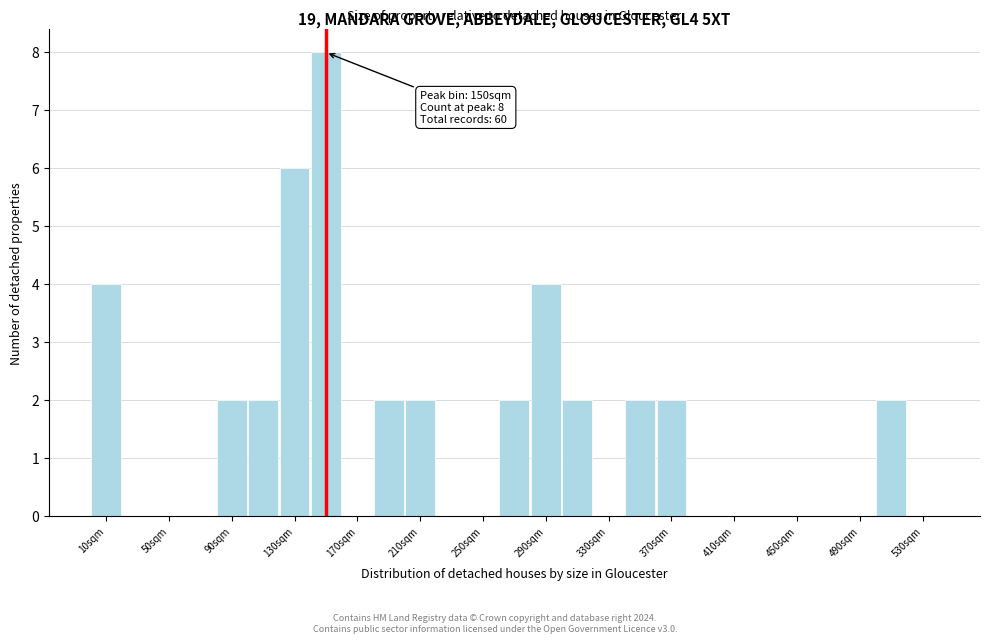

Which range on the x-axis has the tallest bar?

140 to 160